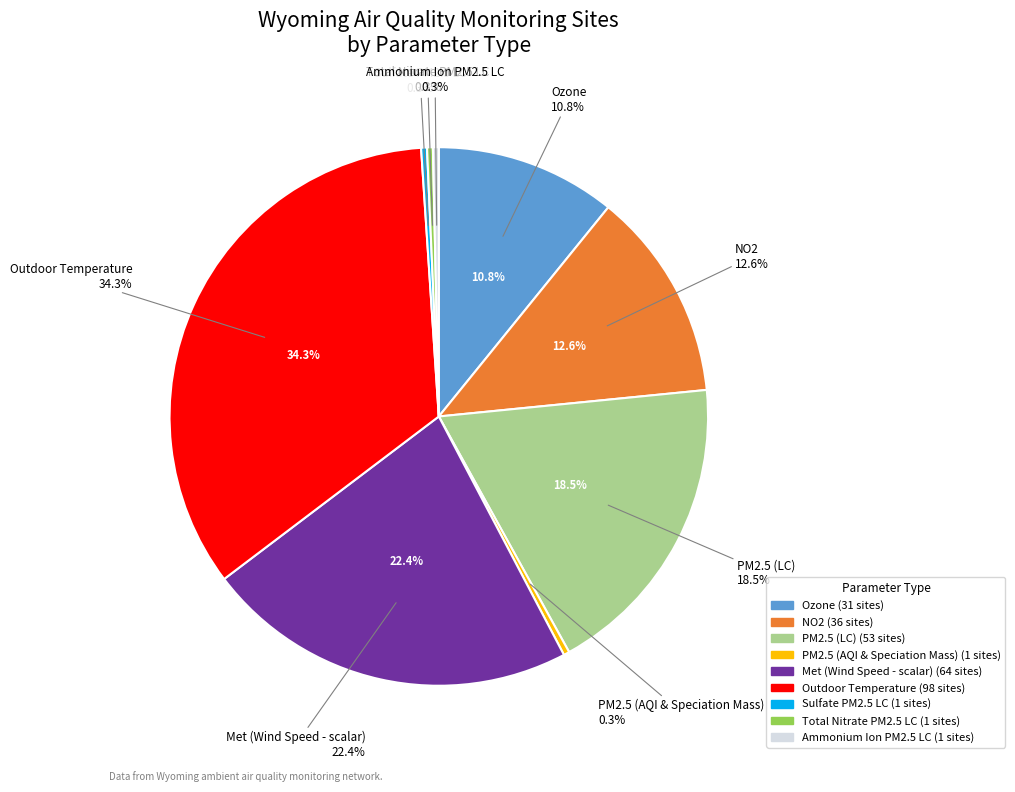

Does PM2.5 (AQI & Speciation Mass) represent more than half of the total?

No